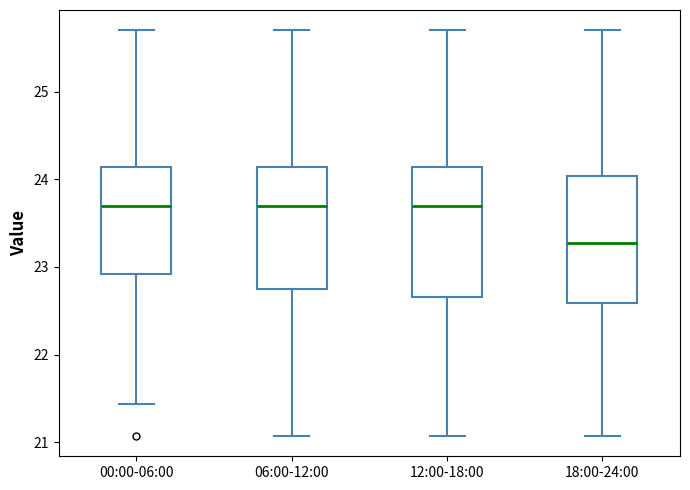

Where does the median line of the box for 12:00-18:00 sit on the y-axis? The values are not printed on the chart, so give them approximately, as read against the axis.

23.7